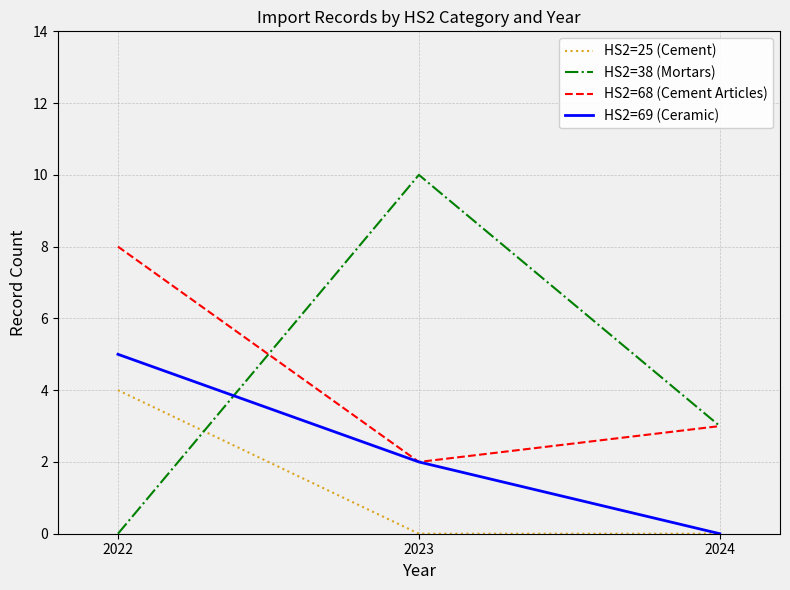

Rank the series by their maximum value, from highest to lowest.

HS2=38 (Mortars), HS2=68 (Cement Articles), HS2=69 (Ceramic), HS2=25 (Cement)